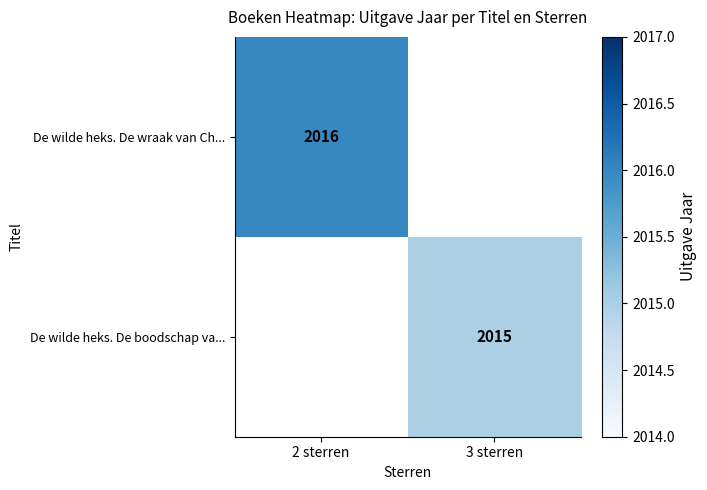

The De wilde heks. De wraak van Ch... series shows 2016 at 2 sterren. True or false?

True